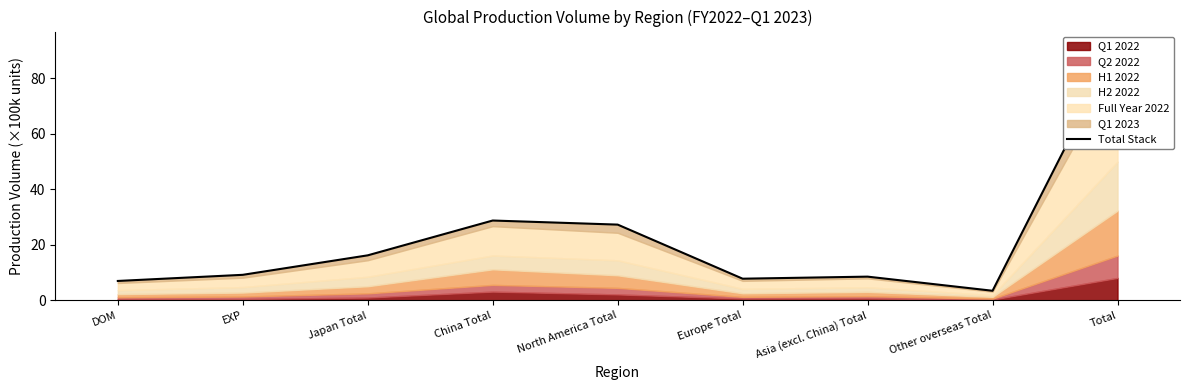

What is the sum of the values at Asia (excl. China) Total and China Total?

37.4